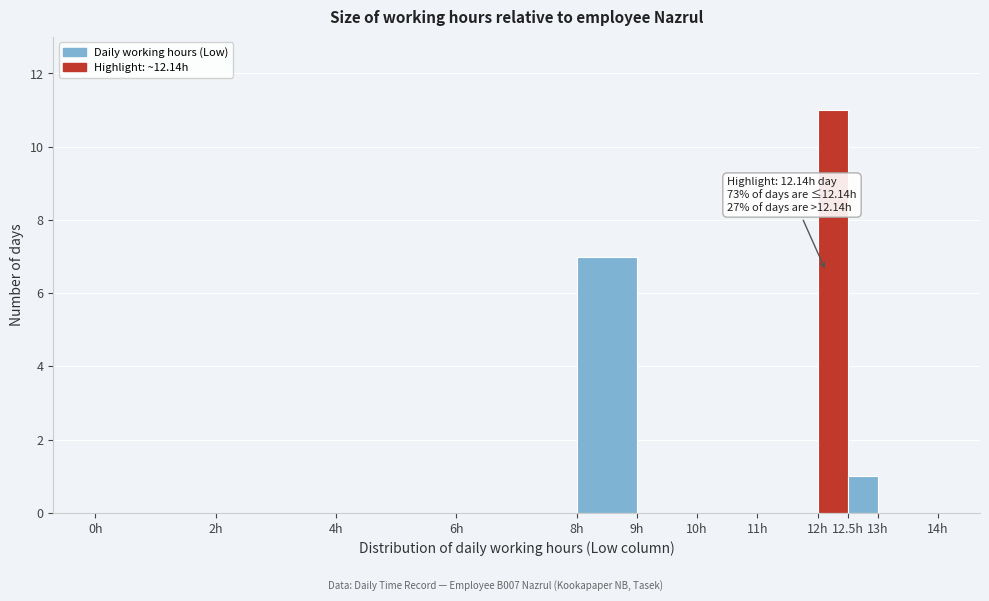

Over which range of the x-axis is the bar tallest?

12.0 to 12.5